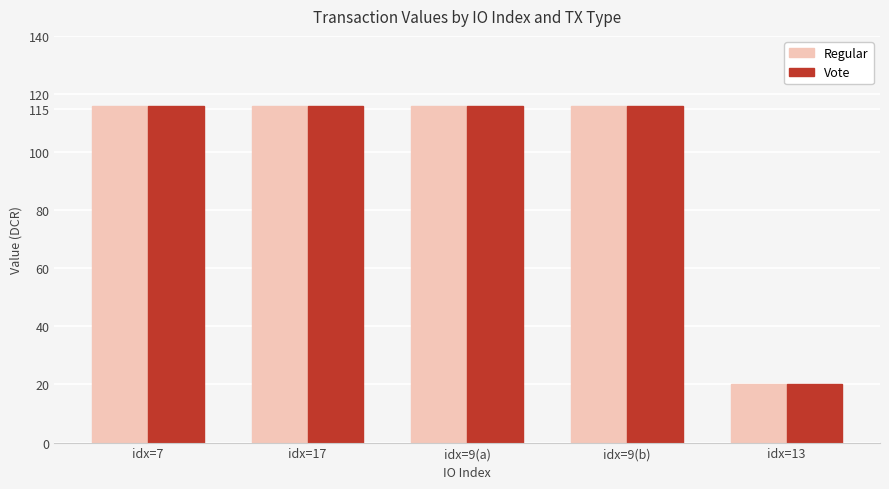

Is it true that Regular equals 20.2 at idx=13?

True